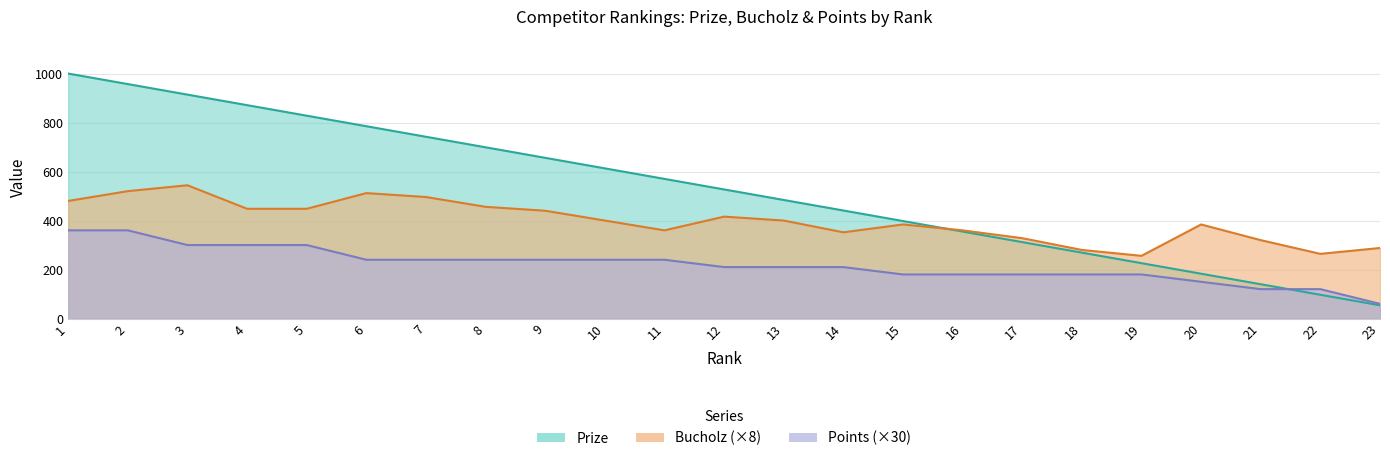

How many lines are shown in the chart?

3